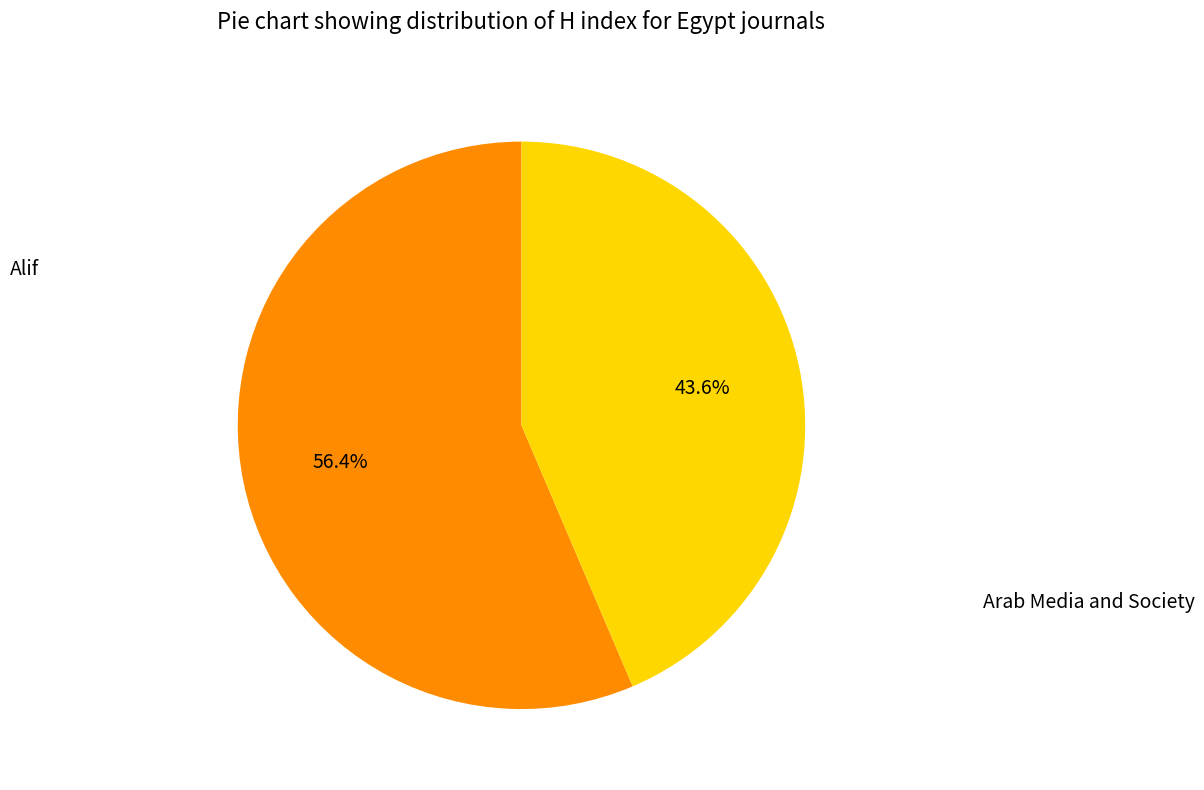

Is there a majority slice in this chart?

Yes